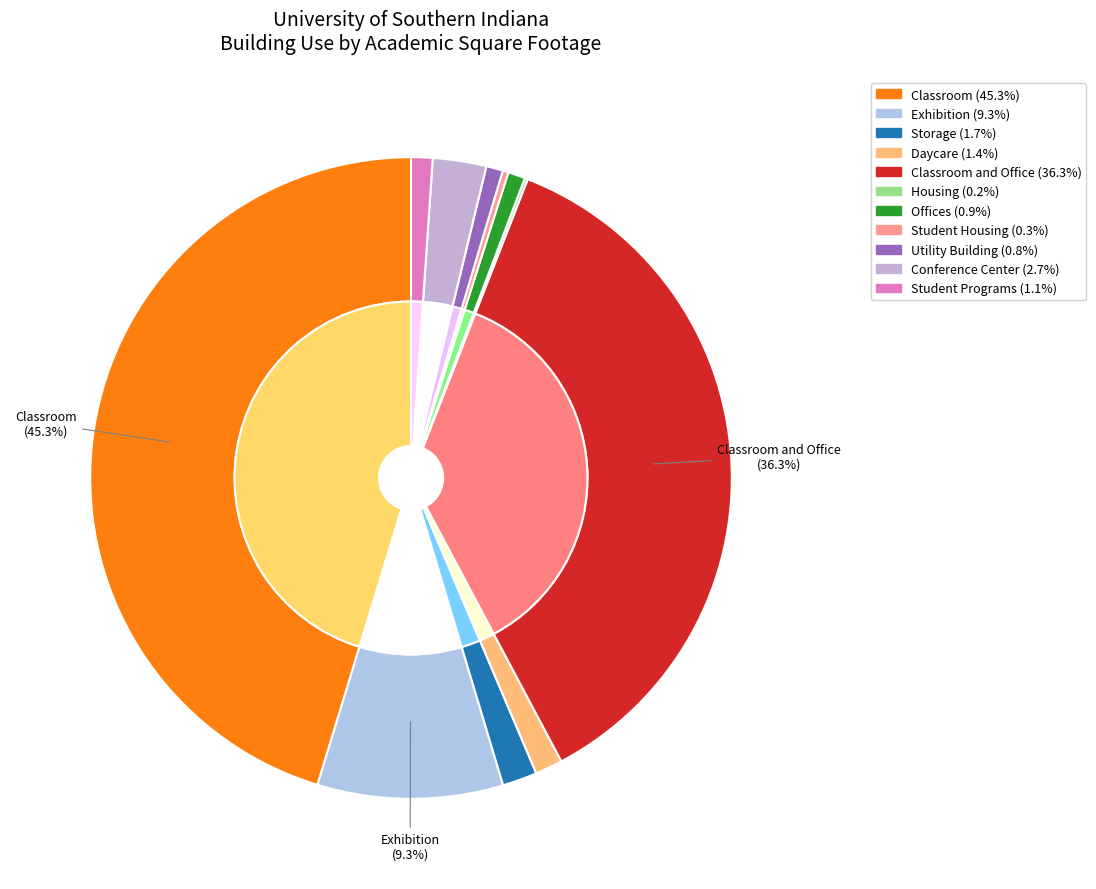

Do Storage and Utility Building together represent more than half of the pie?

No